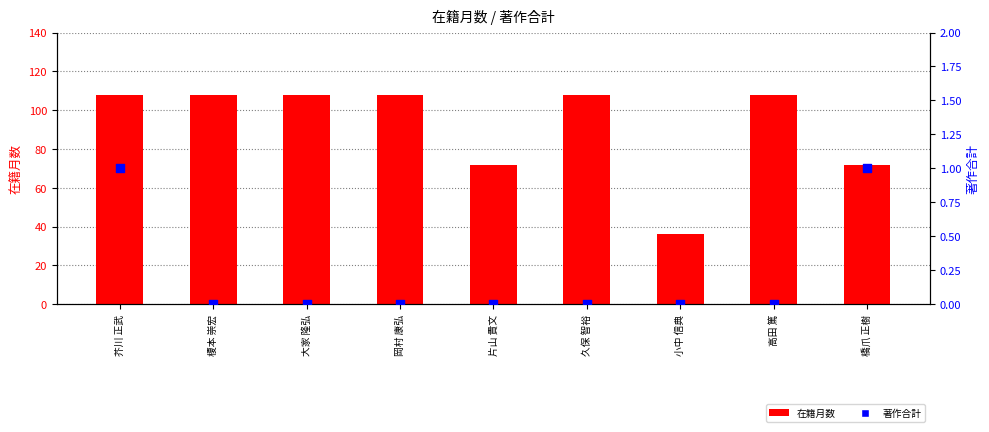

What are all the series names shown in the legend?

在籍月数, 著作合計